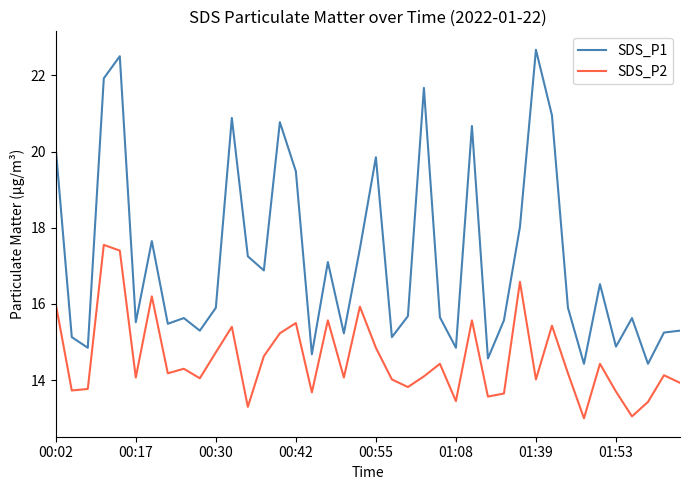

Which series has the largest total across all categories?

SDS_P1